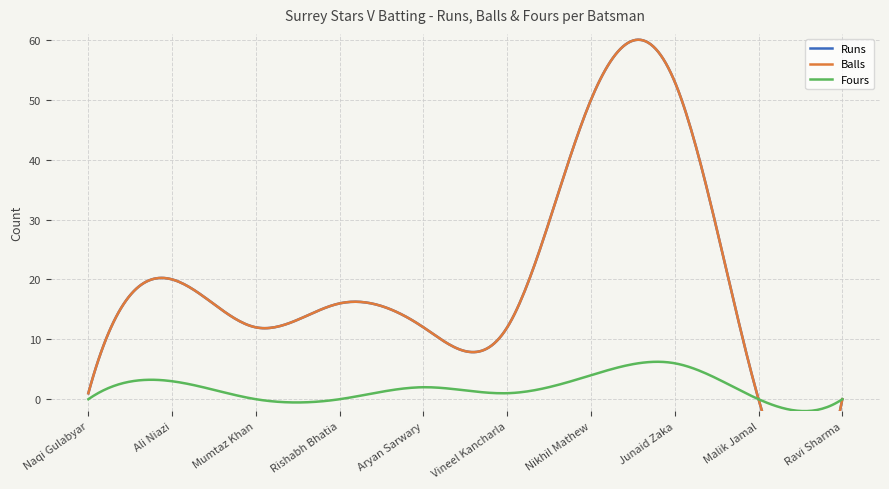

How many data points does each series have?

10